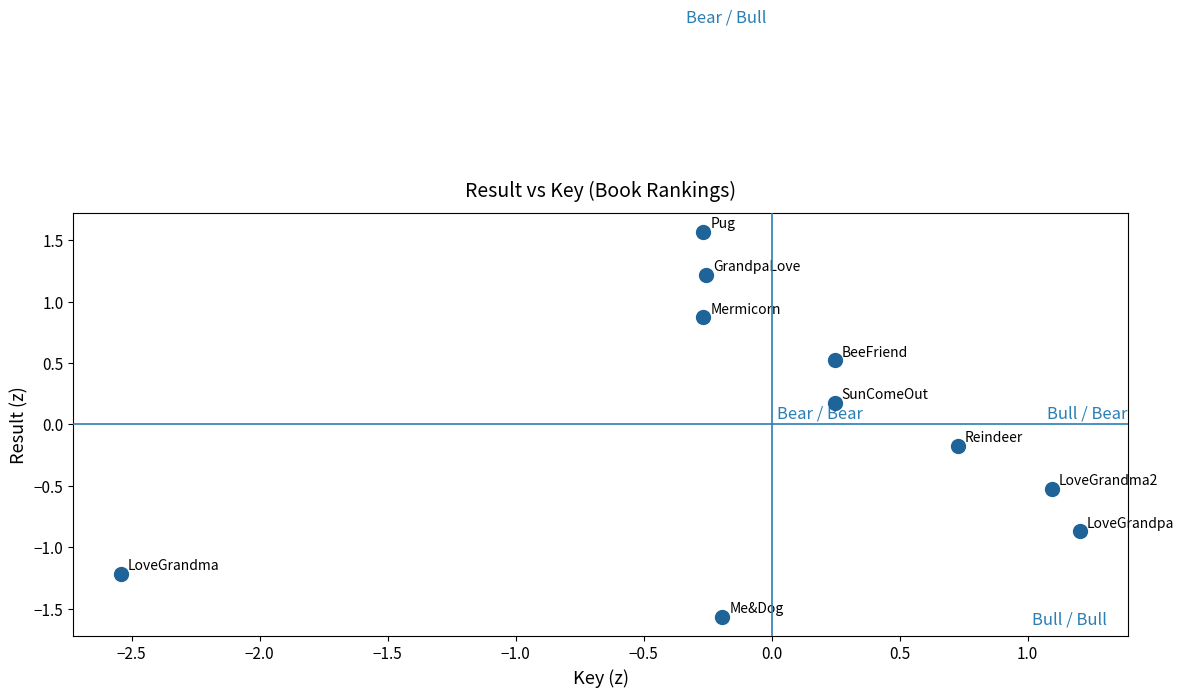

What is the range of Y values (max minus min)?

3.1